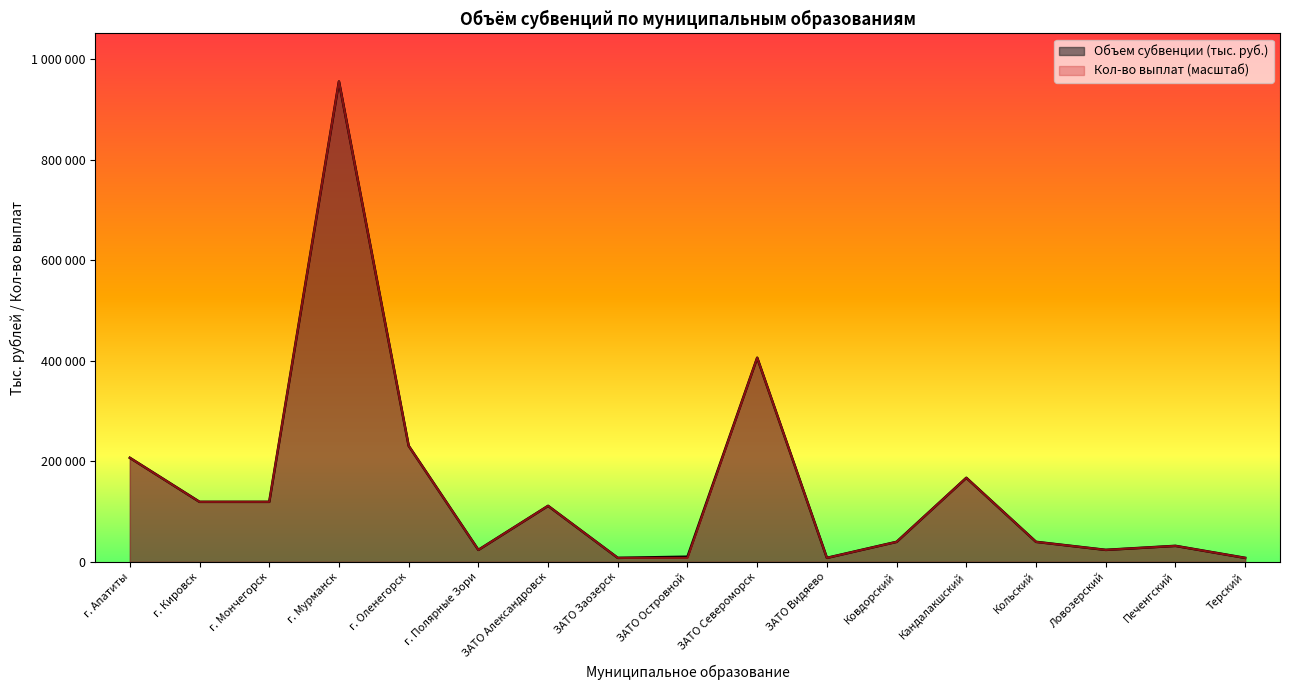

What is the label of the 9th point from the right?

ЗАТО Островной